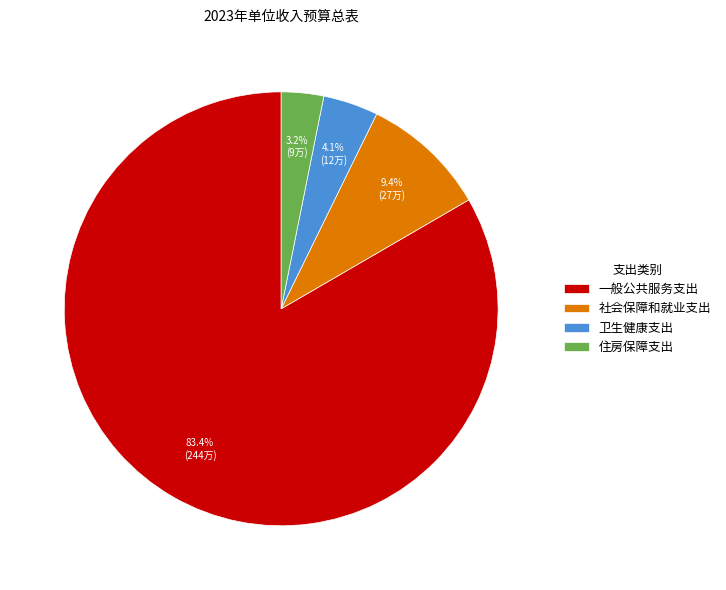

To the nearest percent, what is the difference between the 社会保障和就业支出 and 一般公共服务支出 slice percentages?

74%